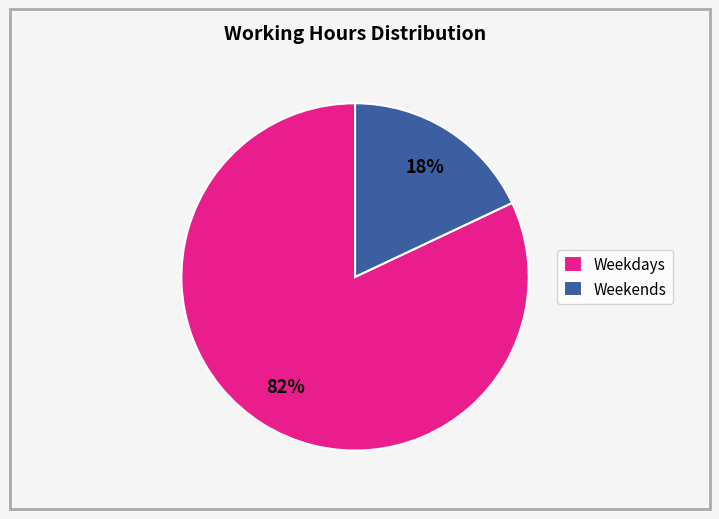

Which category has the biggest portion of the pie?

Weekdays